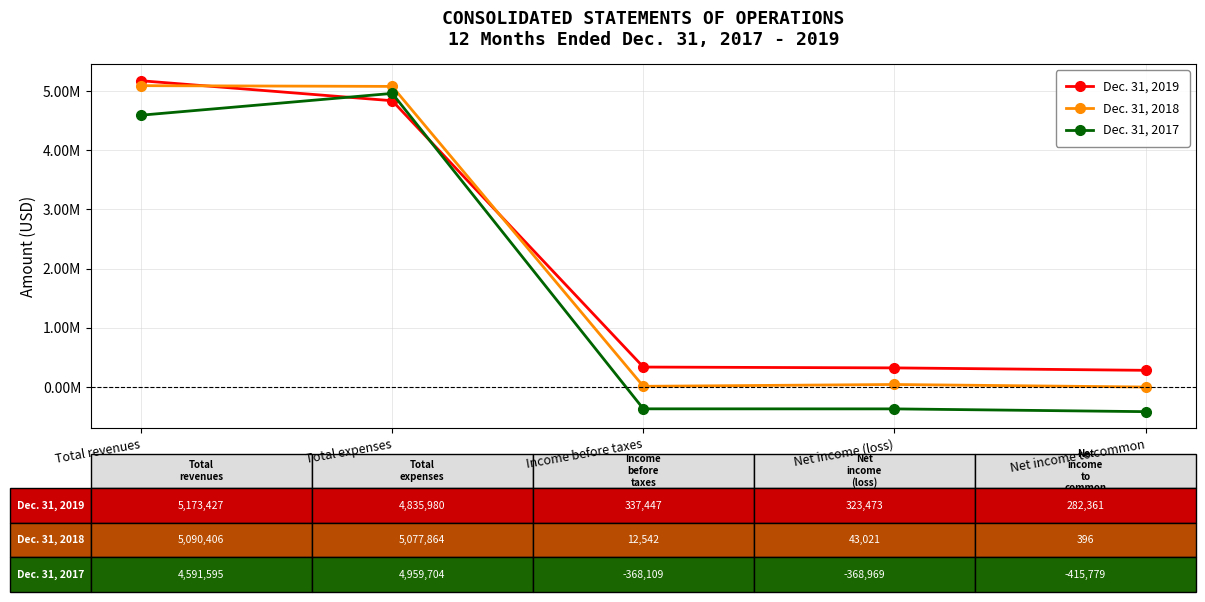

Where is the first local maximum for Dec. 31, 2017?

Total expenses